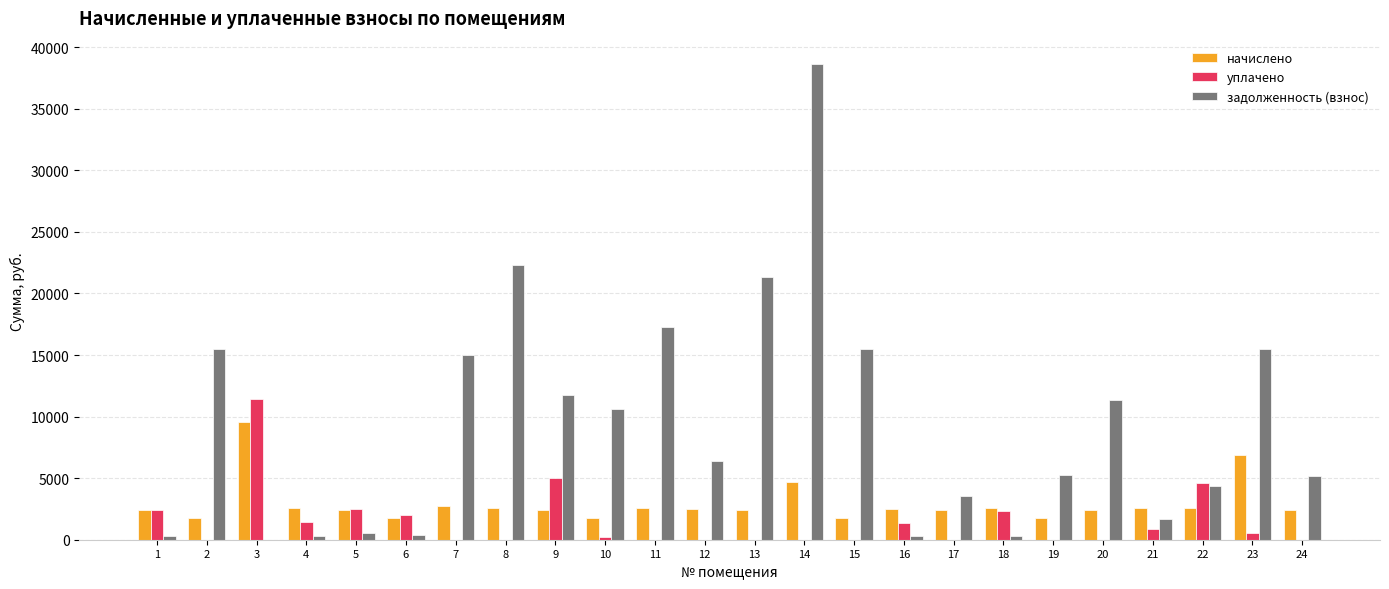

How many groups of bars are there?

24